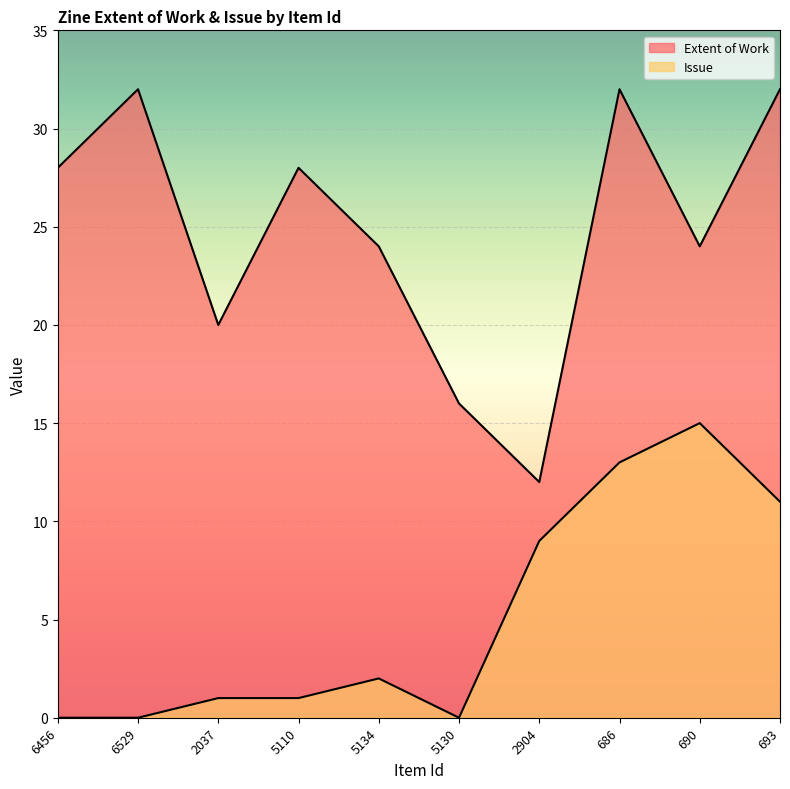

The Issue series shows 0 at 6456. True or false?

True